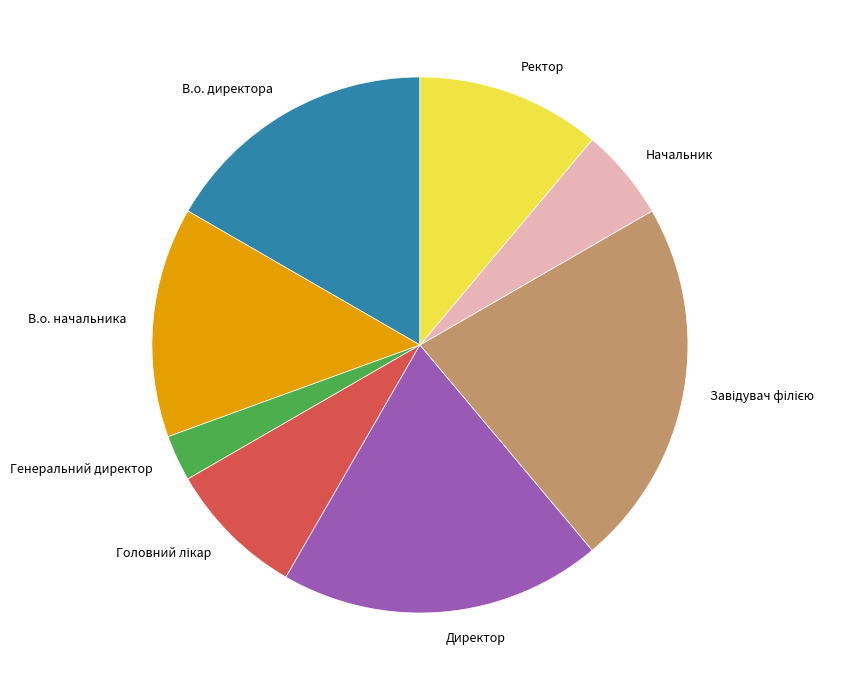

Which category has the smallest portion of the pie?

Генеральний директор